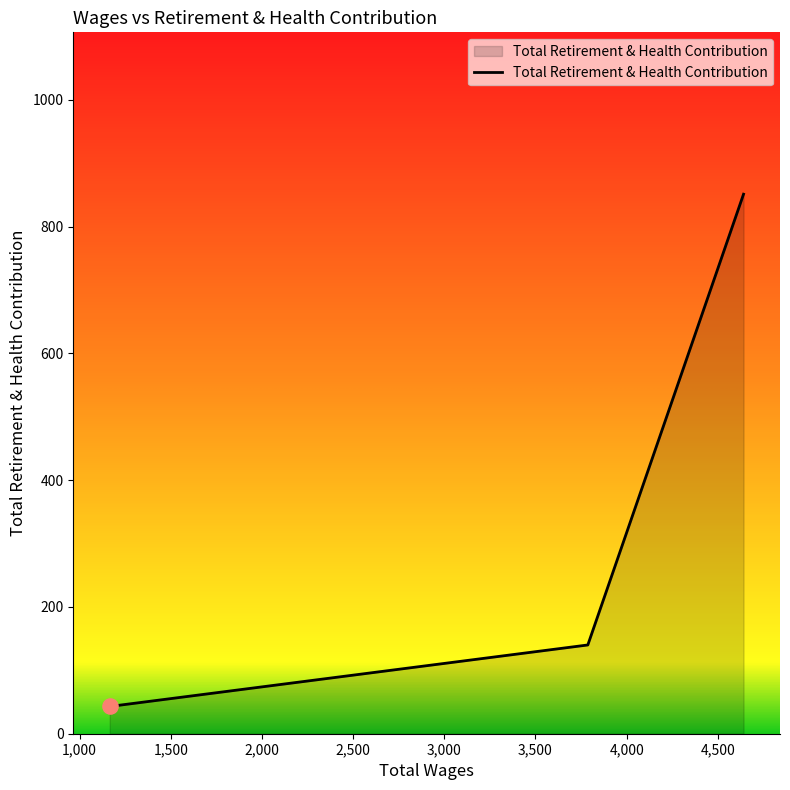

What is the smallest value displayed?

43